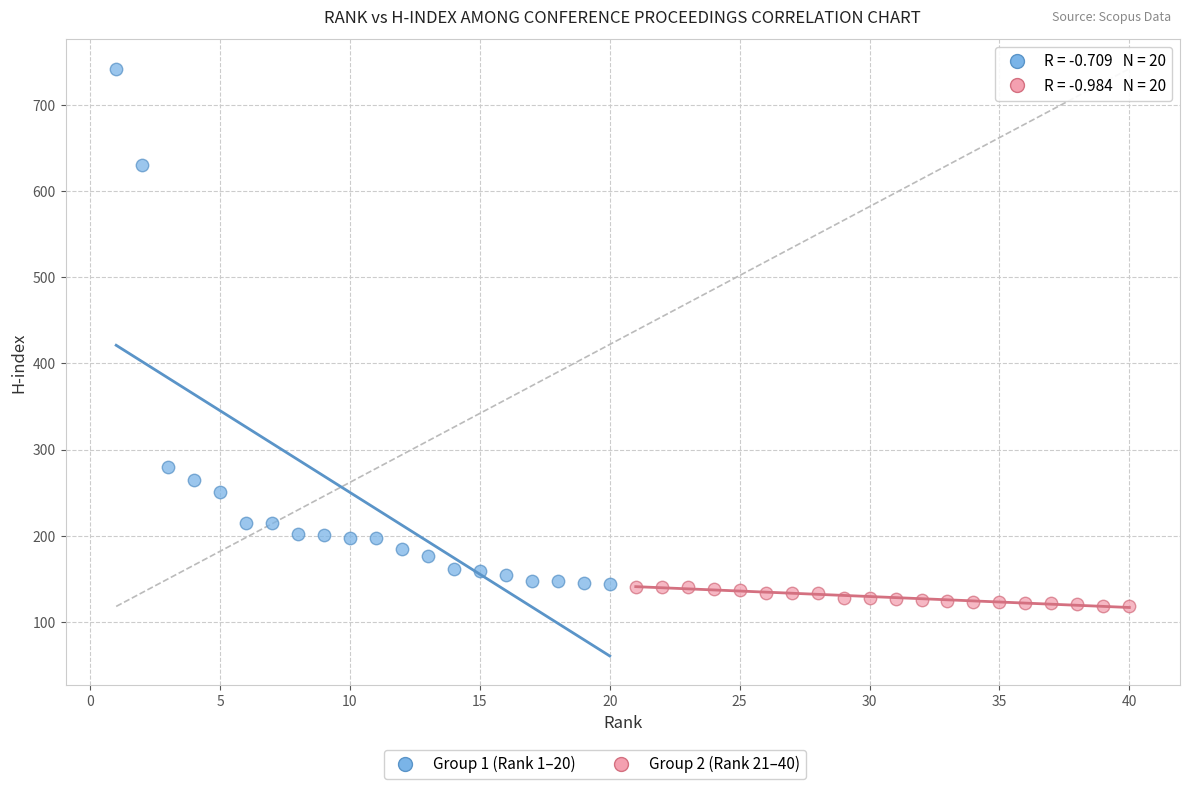

Which series has the widest spread of Y values?

Group 1 (Rank 1–20)